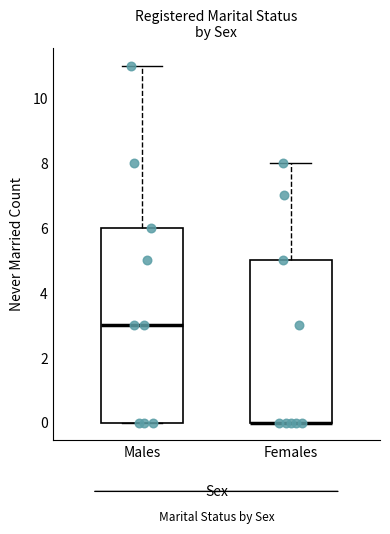

Reading left to right, transcribe this box plot: for each box, give where its median line is, the range the box spans, and where its two whiskers end, as read against the y-axis. The values are not printed on the chart, so give them approximately, as read against the axis.

Males: median 3, box 0 to 6, whiskers 0 to 11
Females: median 0 (drawn on the box's lower edge), box 0 to 5, whiskers 0 to 8